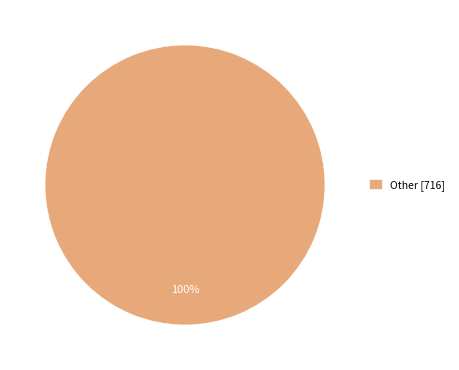

Is it true that Other [716] is 94% of the pie?

False